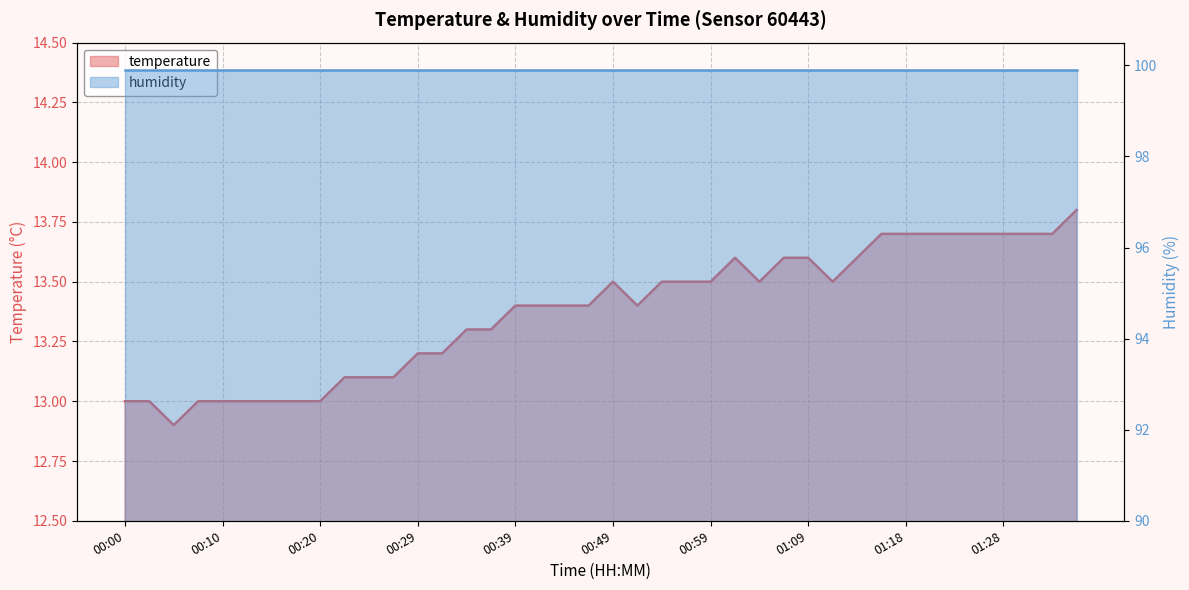

What is the value of the 20th point from the left?

13.4